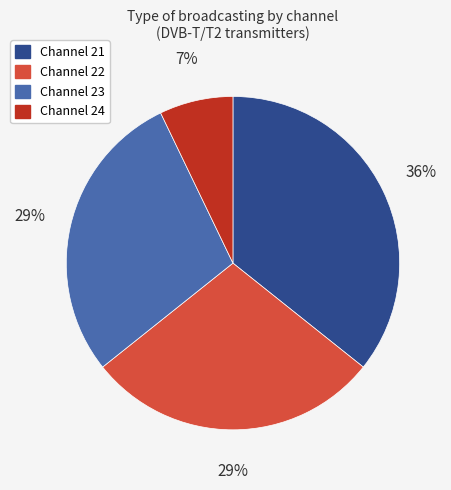

Is there any slice that represents more than half of the pie?

No